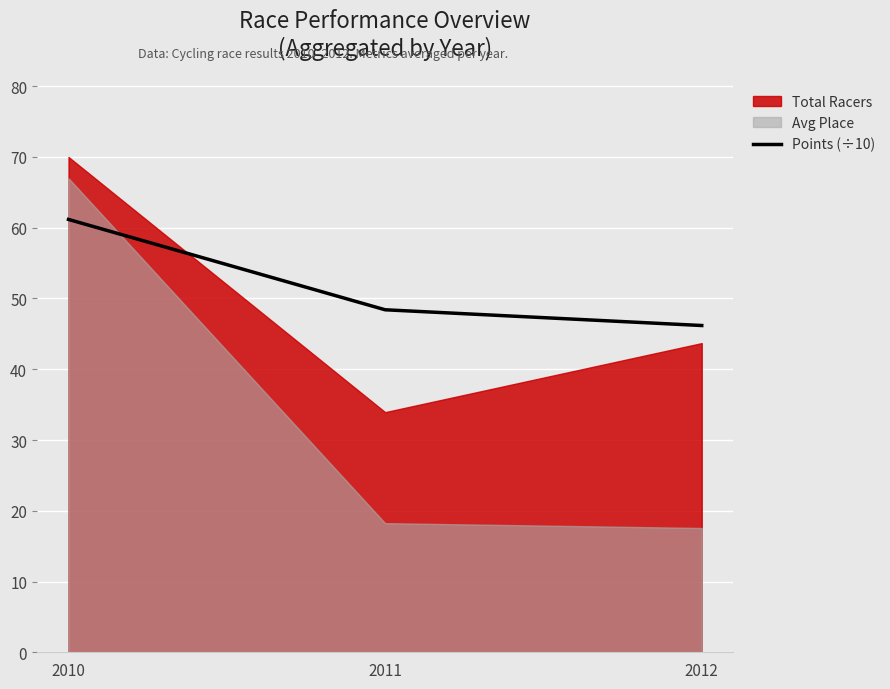

Is it true that the value at 2011 is 12.4?

False